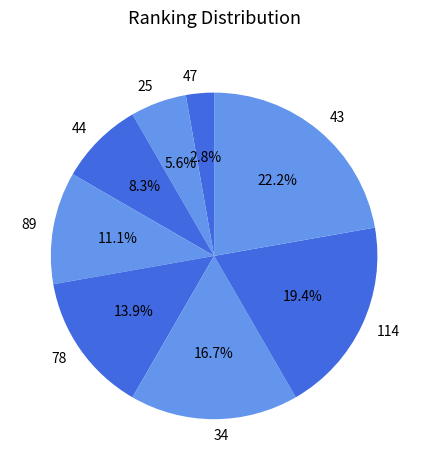

Is there any slice that represents more than half of the pie?

No